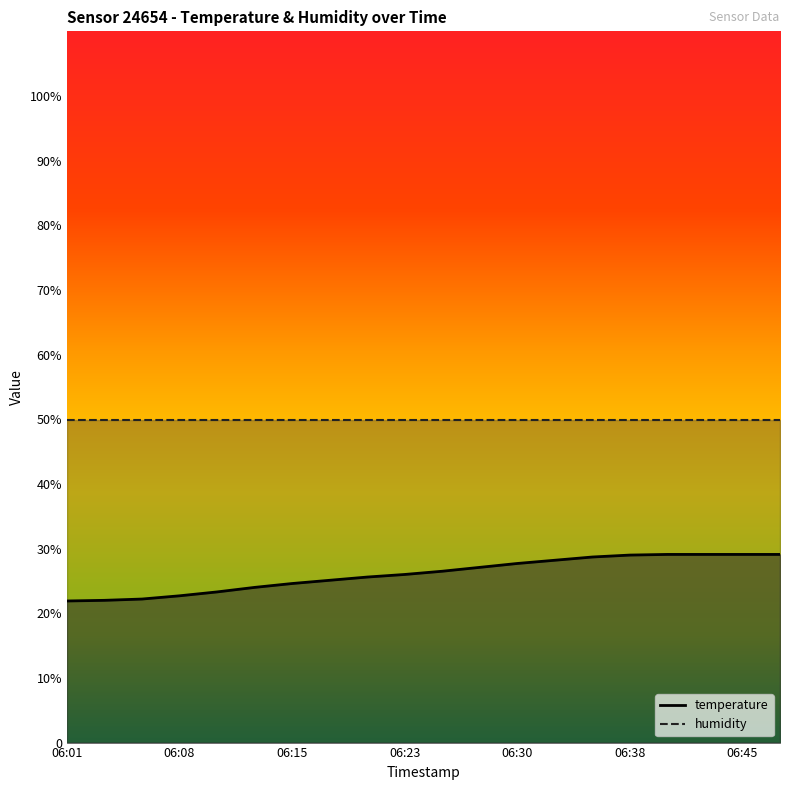

What is the average value?

26.1